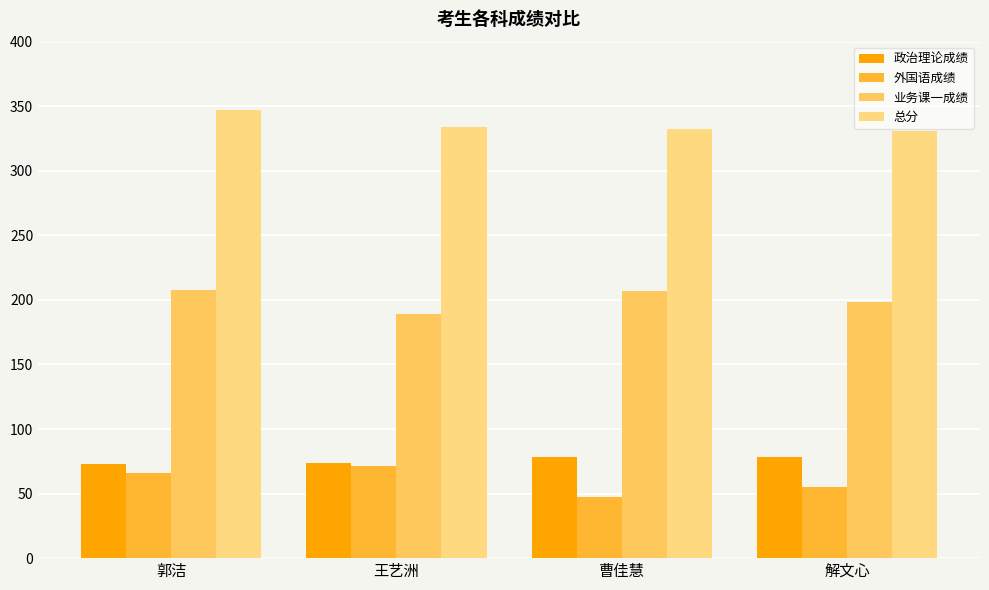

What is the difference between the maximum and second lowest values in the 业务课一成绩 series?

10